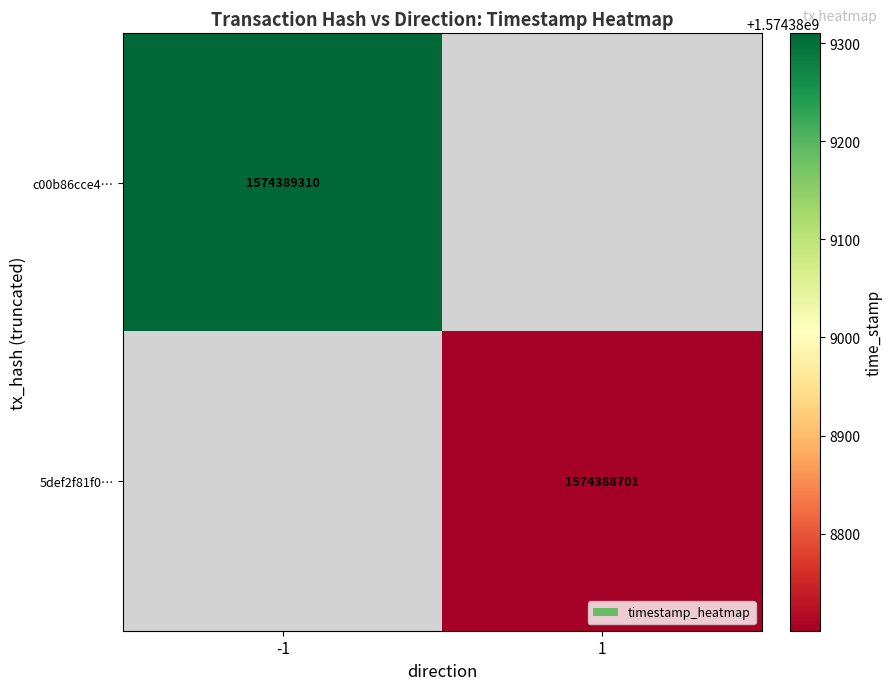

Is it true that 5def2f81f0… equals 2121975049 at 1?

False